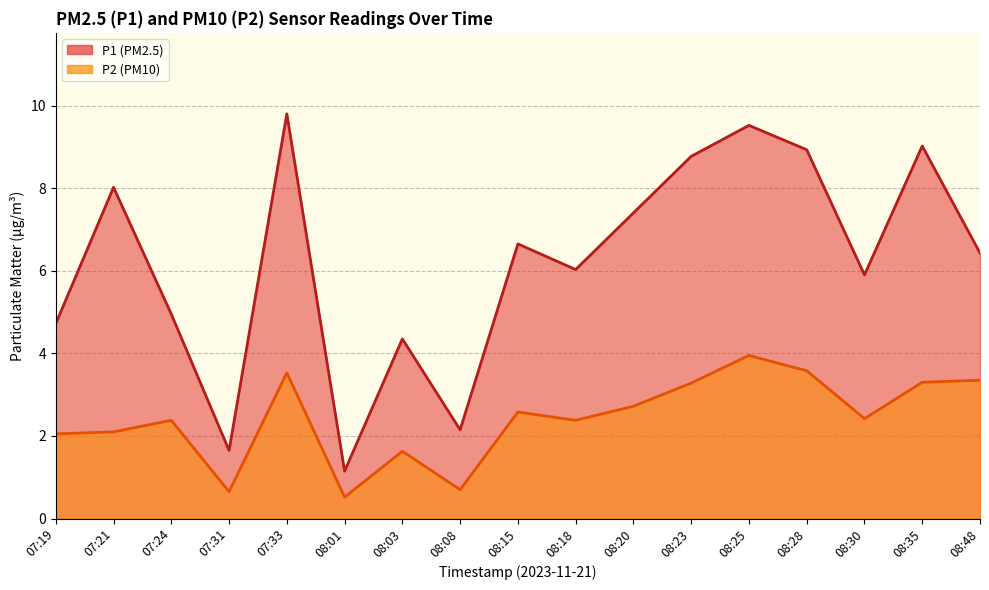

Count the number of categories in the chart.

17